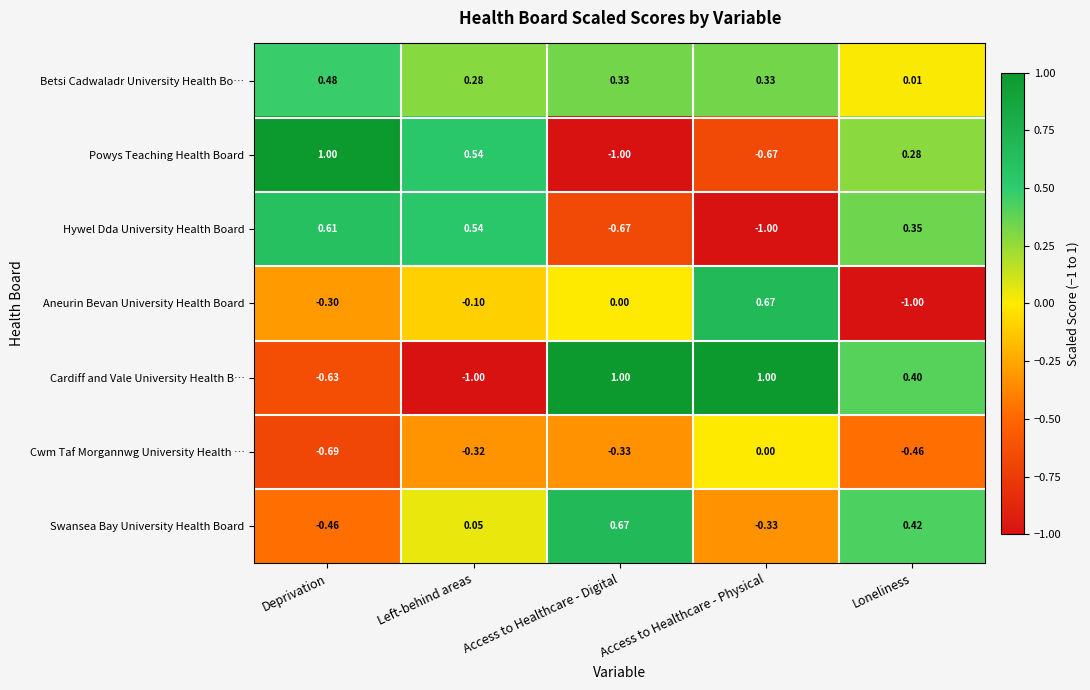

At which label is Betsi Cadwaladr University Health Bo… closest to 0?

Loneliness